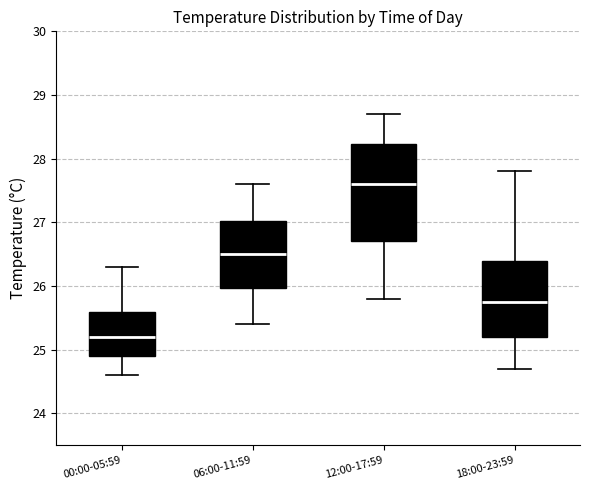

Where does the lower whisker of the box for 18:00-23:59 end on the y-axis? The values are not printed on the chart, so give them approximately, as read against the axis.

24.7